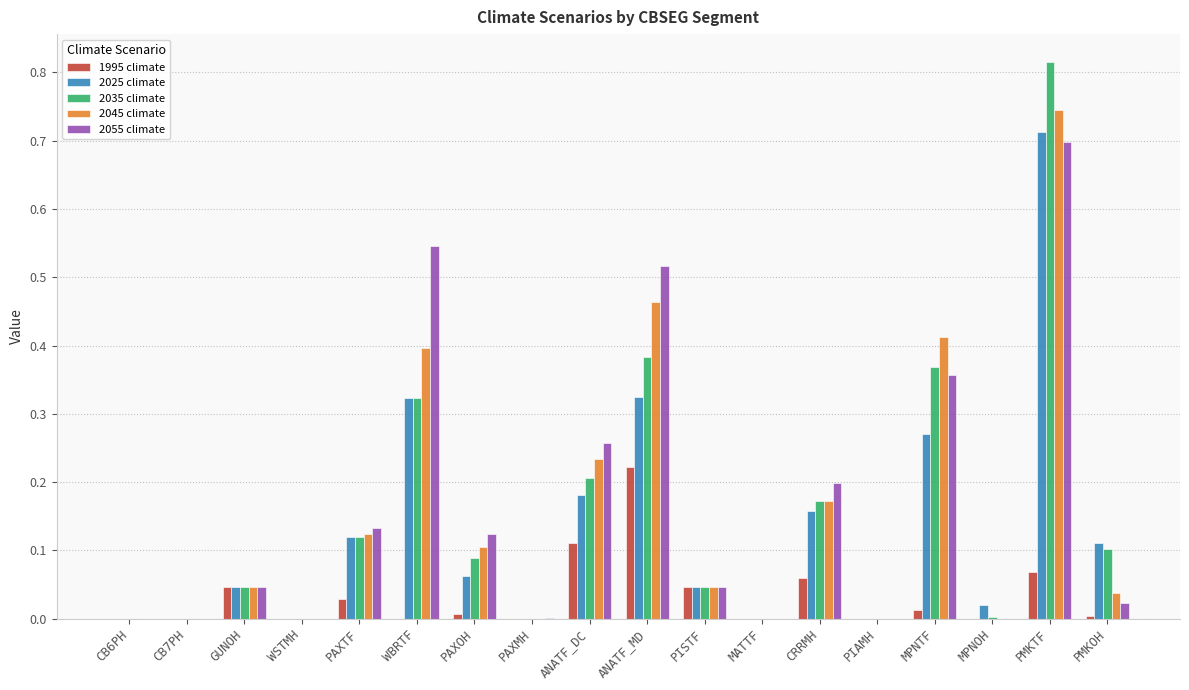

At which category is the sum across all series the highest?

PMKTF